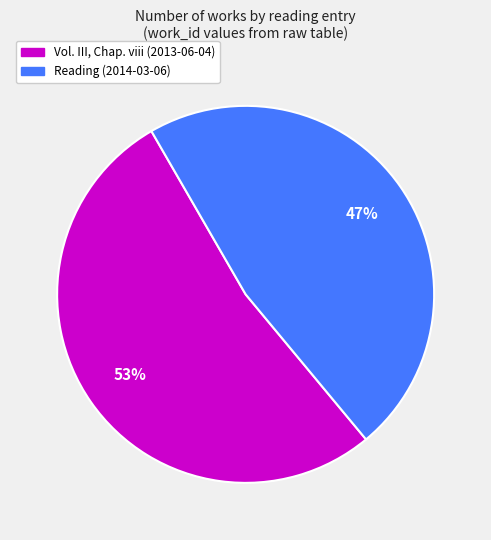

Is the sum of Reading (2014-03-06) and Vol. III, Chap. viii (2013-06-04) greater than half?

Yes